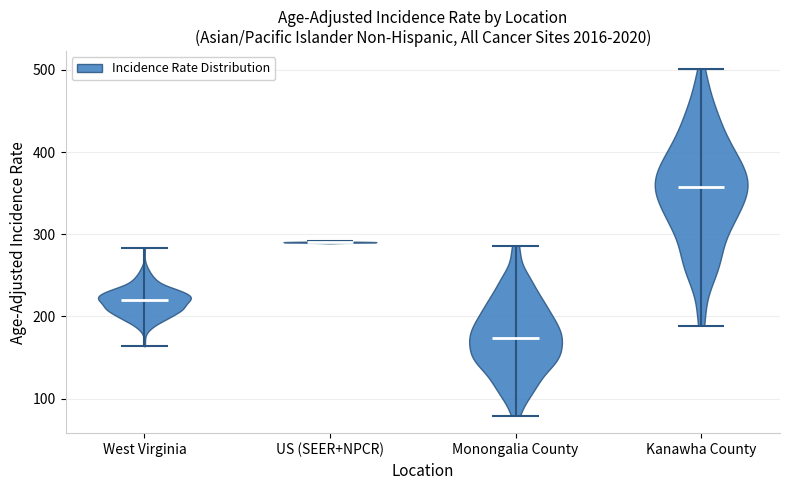

Reading left to right, read every violin against the y-axis: where its median line is, and the lowest and highest points it reaches. The values are not printed on the chart, so give them approximately, as read against the axis.

West Virginia: median line 220, lowest point 160, highest point 280
US (SEER+NPCR): median line 290, lowest point 290, highest point 290
Monongalia County: median line 170, lowest point 80, highest point 290
Kanawha County: median line 360, lowest point 190, highest point 500